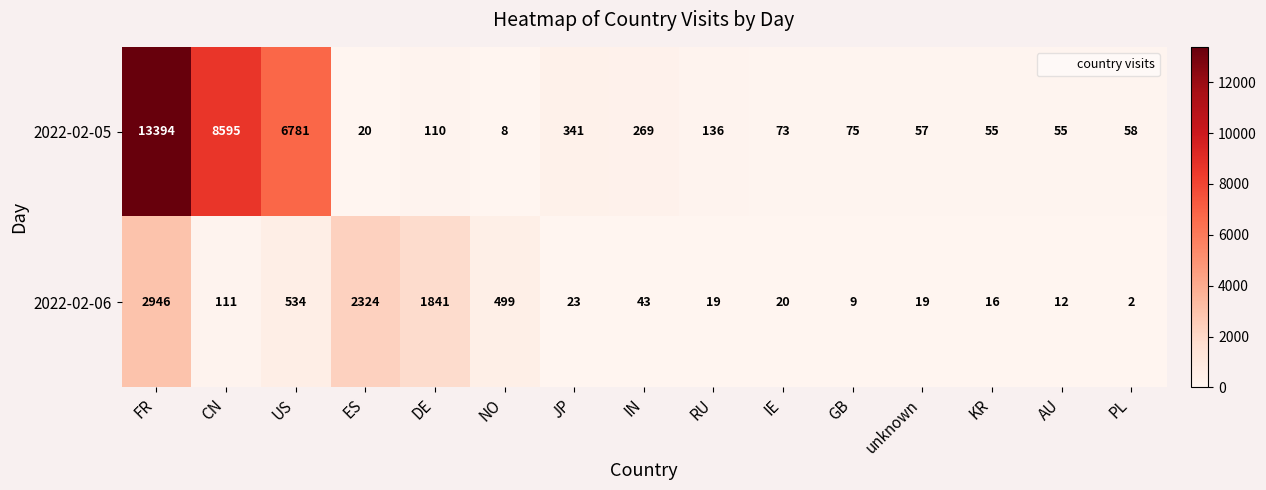

Reading right to left, what are all the values shown in this chart?

2022-02-05: 58	55	55	57	75	73	136	269	341	8	110	20	6781	8595	13394
2022-02-06: 2	12	16	19	9	20	19	43	23	499	1841	2324	534	111	2946